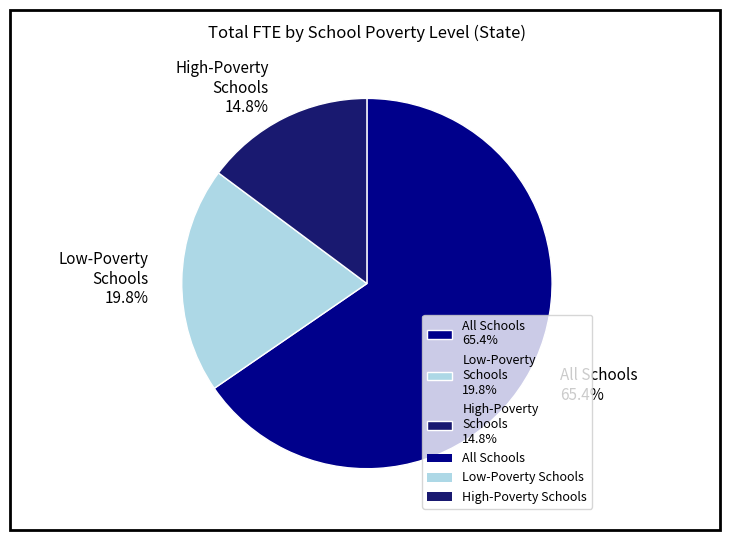

Which category accounts for the majority?

All Schools